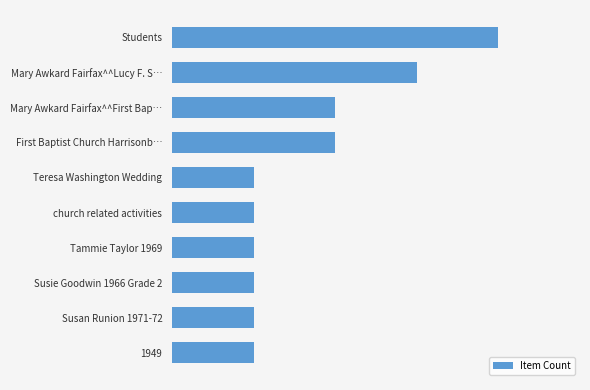

Are the bars horizontal?

Yes